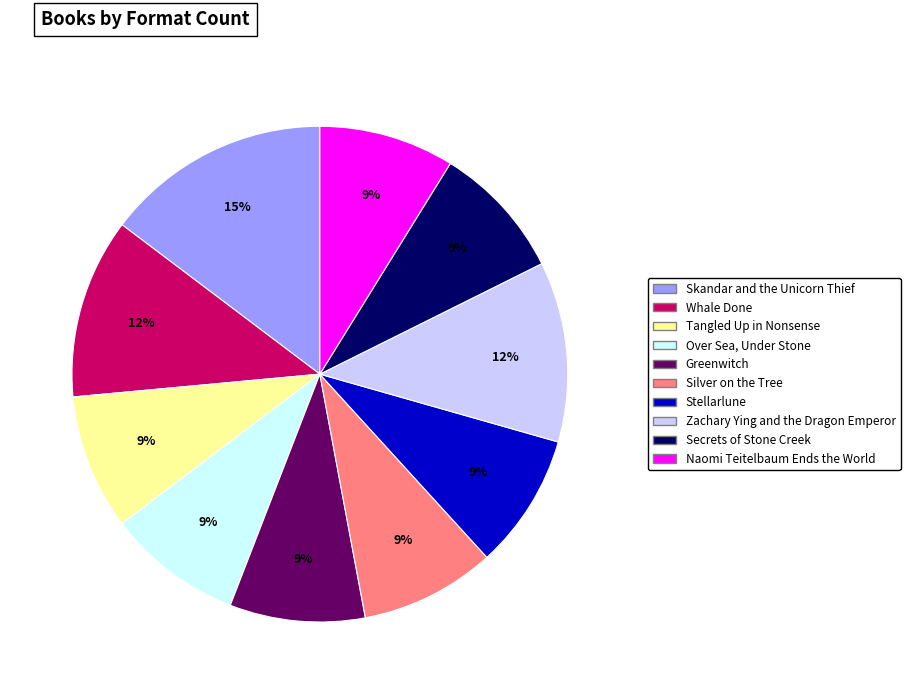

To the nearest percent, what portion does Silver on the Tree represent?

9%